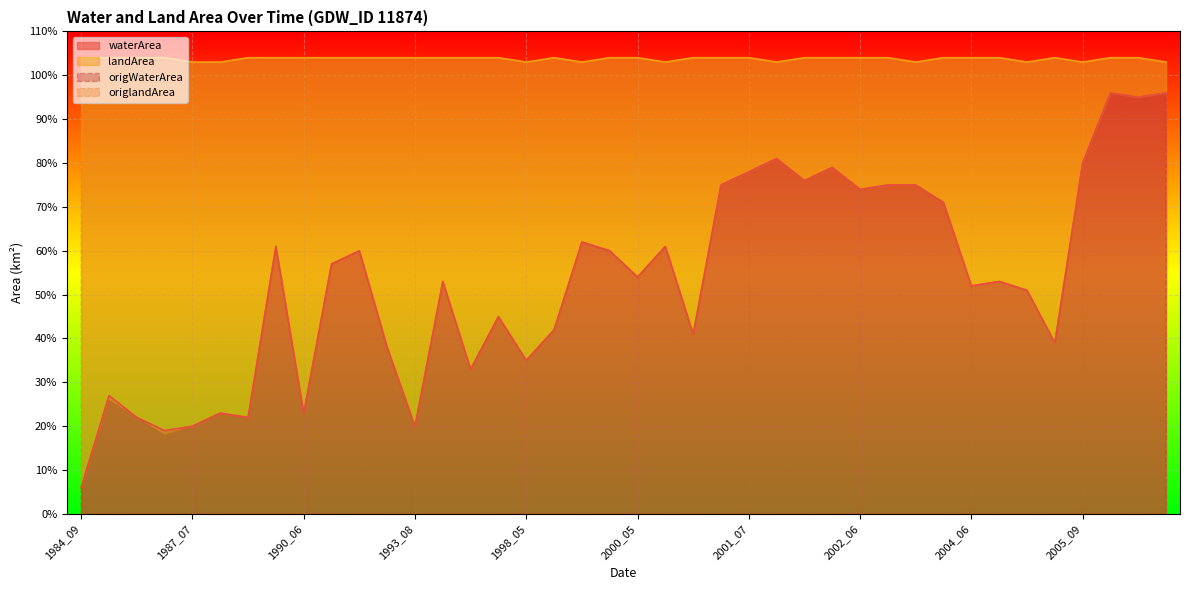

The origlandArea series shows 0.5 at 1986_05. True or false?

False